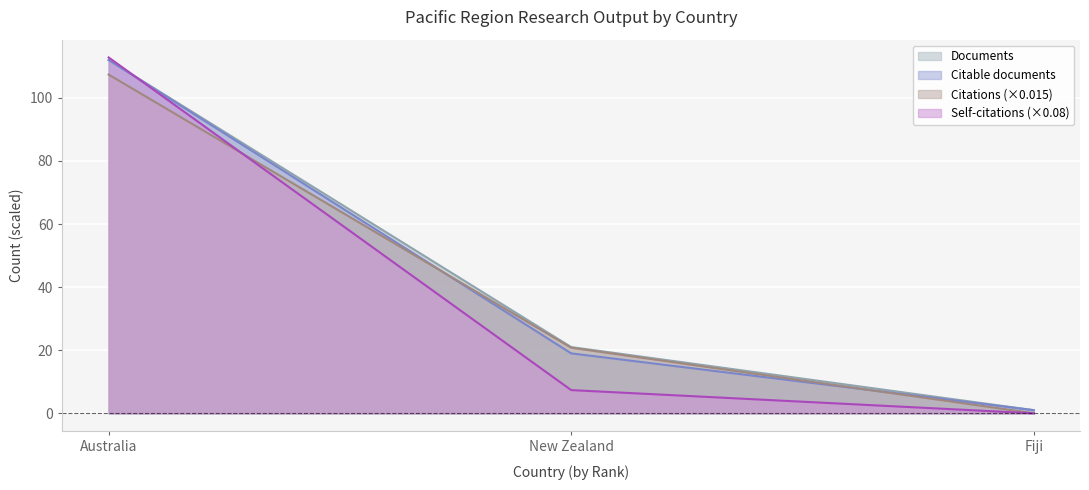

Between New Zealand and Fiji, which series saw the biggest shift?

Citations (×0.015)